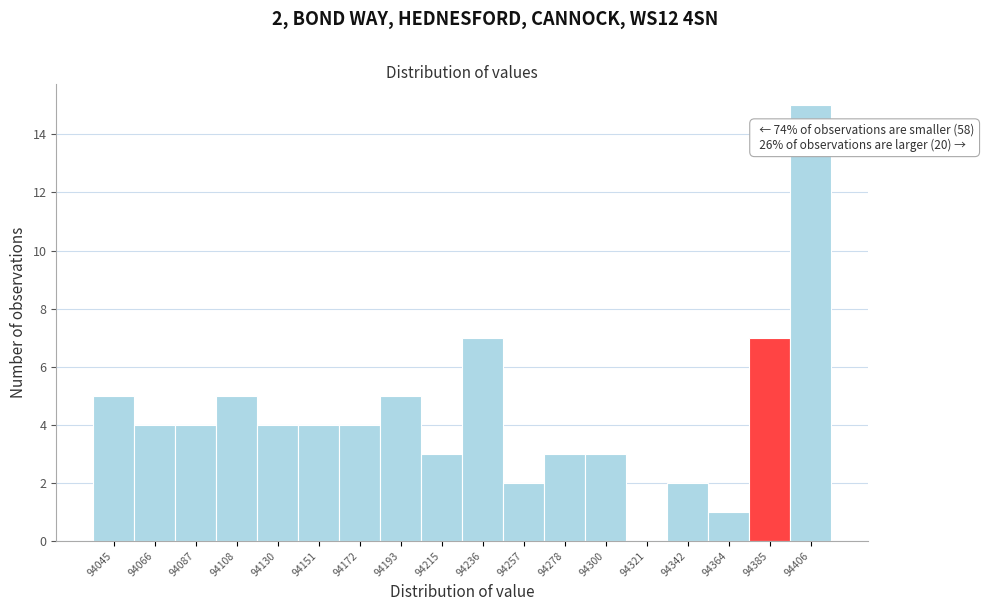

Reading right to left, extract all data points from this chart.

94406=15	94385=7	94364=1	94342=2	94321=0	94300=3	94278=3	94257=2	94236=7	94215=3	94193=5	94172=4	94151=4	94130=4	94108=5	94087=4	94066=4	94045=5